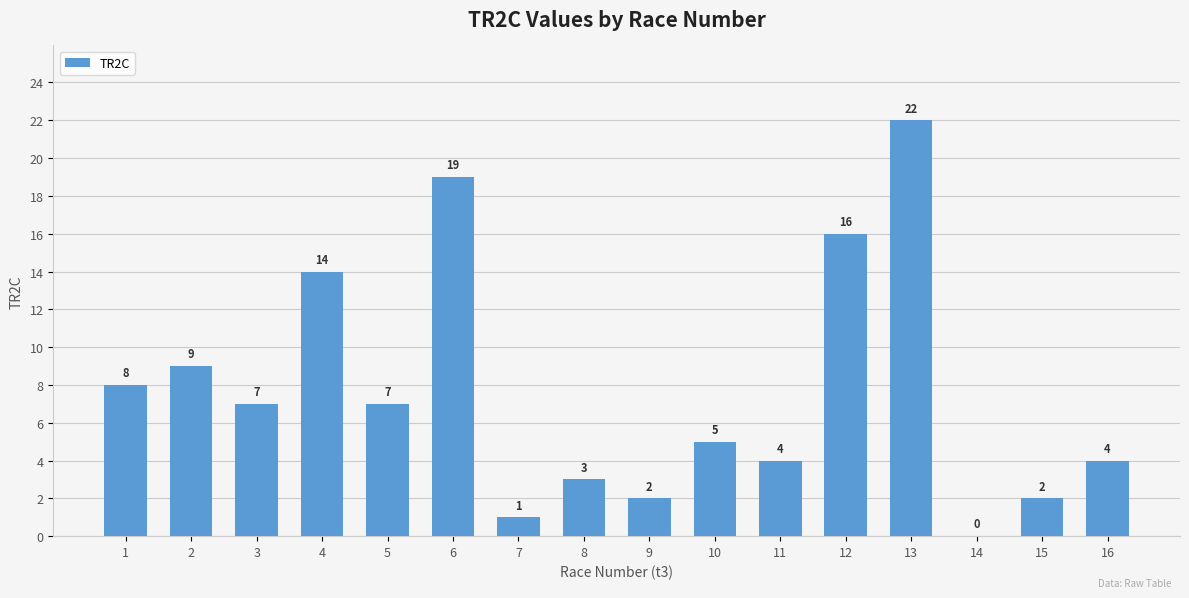

Reading left to right, extract all data points from this chart.

1=8	2=9	3=7	4=14	5=7	6=19	7=1	8=3	9=2	10=5	11=4	12=16	13=22	14=0	15=2	16=4